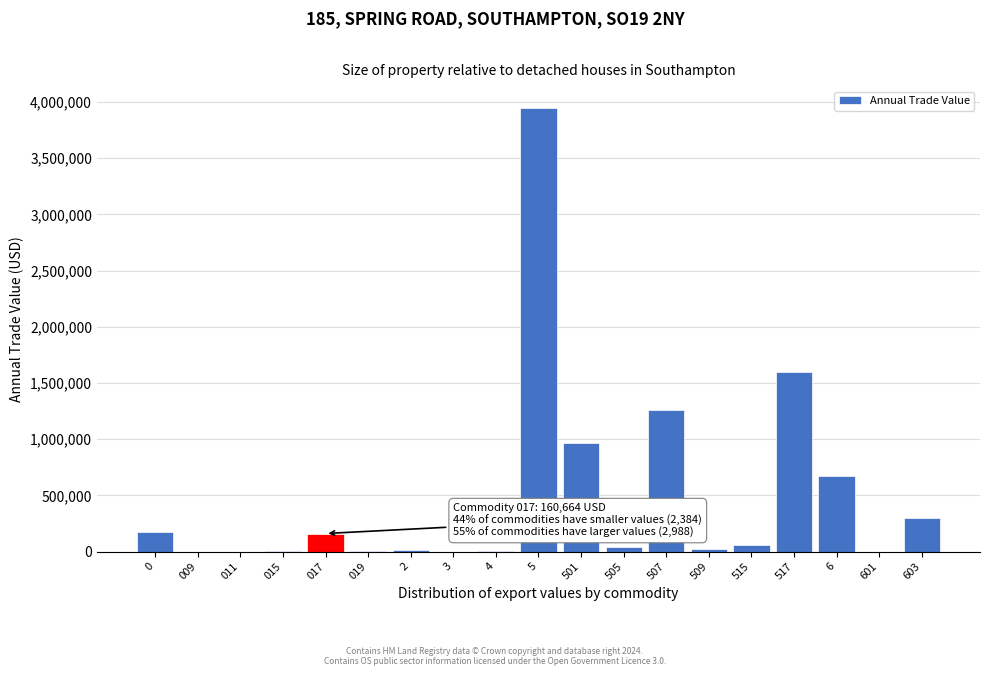

What is the maximum value shown in the chart?

3944611